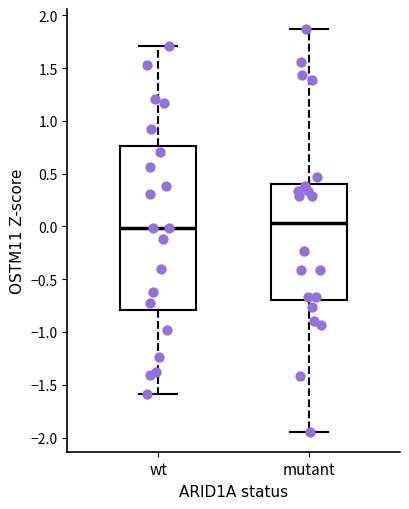

Reading left to right, read every box against the y-axis: the position of its median line, the range the box covers, and the ends of its whiskers. The values are not printed on the chart, so give them approximately, as read against the axis.

wt: median 0.00, box -0.80 to 0.75, whiskers -1.60 to 1.70
mutant: median 0.05, box -0.70 to 0.40, whiskers -1.95 to 1.85